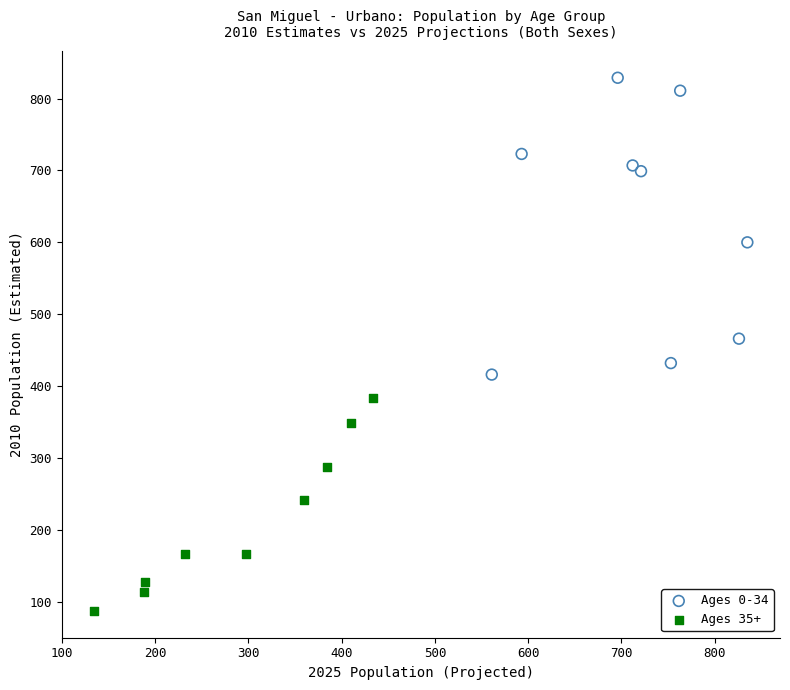

Which series has the largest Y range (max minus min)?

Ages 0-34